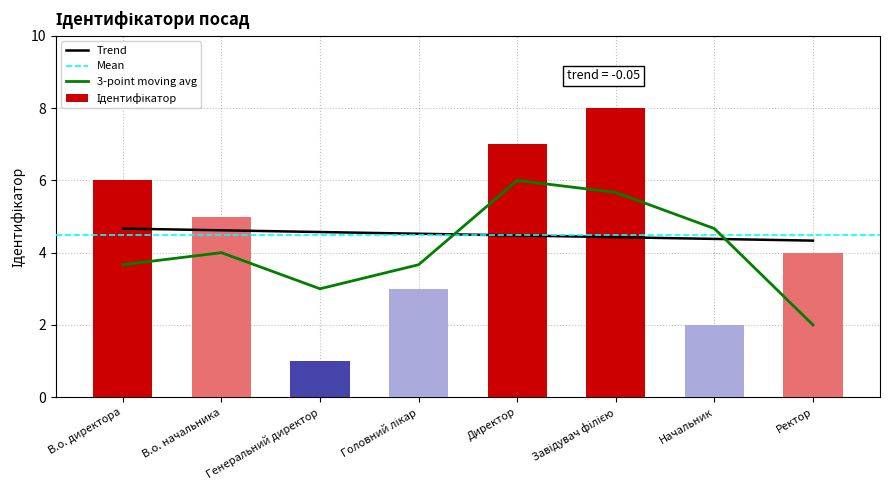

What is the smallest value displayed?

1